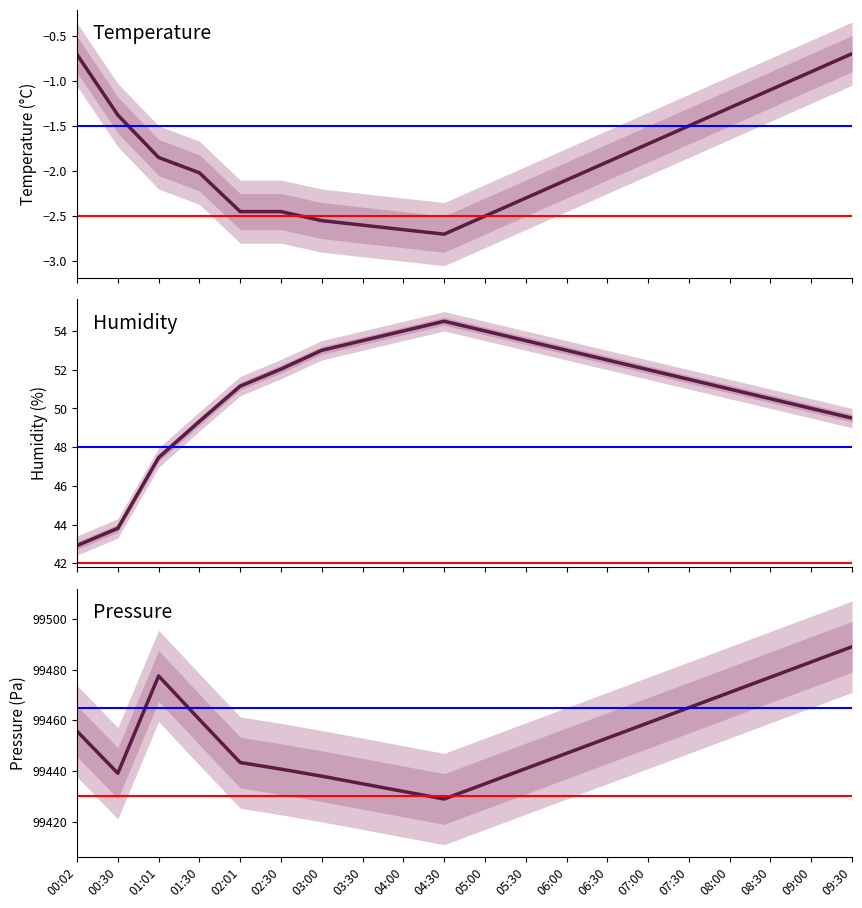

Rank the series by their maximum value, from highest to lowest.

pressure, humidity, temperature